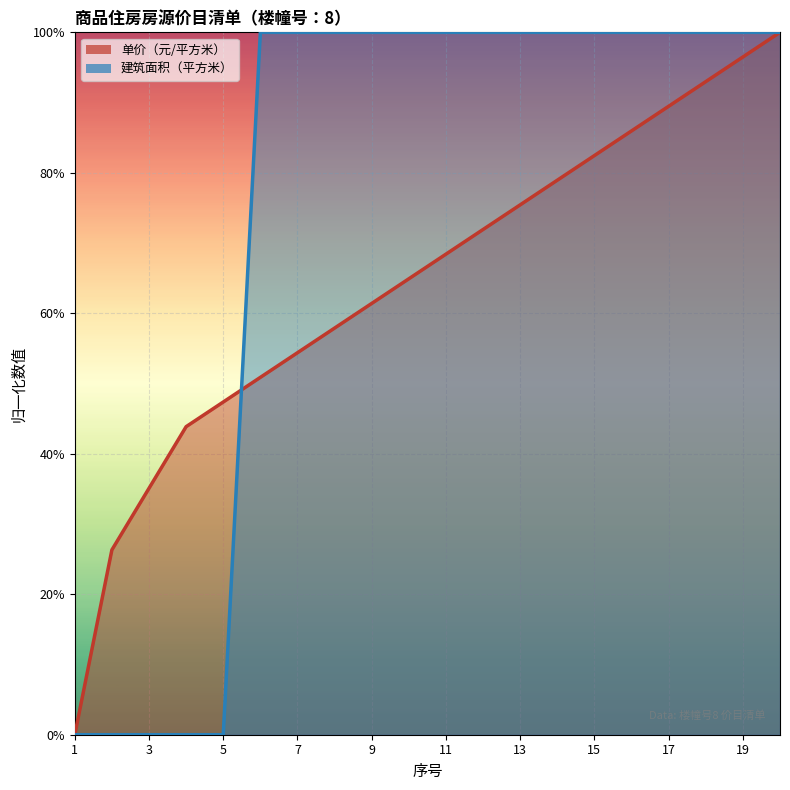

Which series has the largest range (max minus min)?

单价（元/平方米）